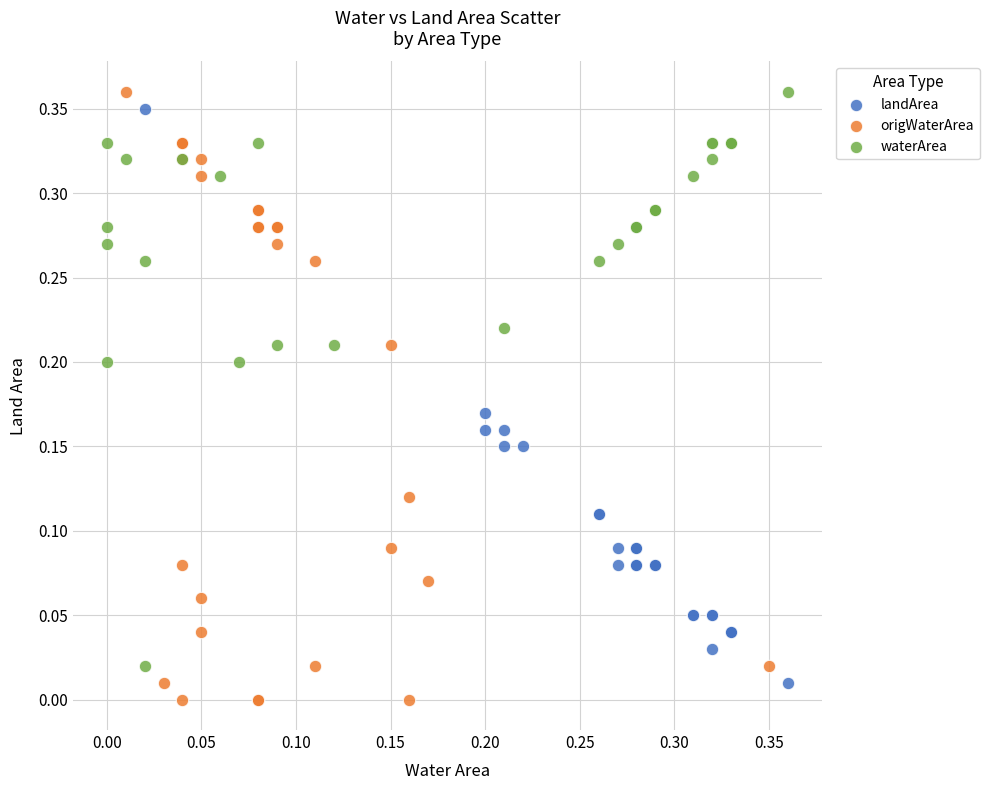

Which series has the widest spread of Y values?

origWaterArea